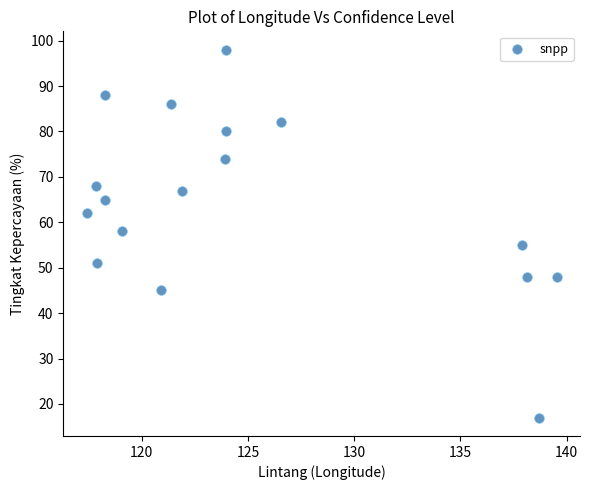

What is the range of Y values (max minus min)?

81